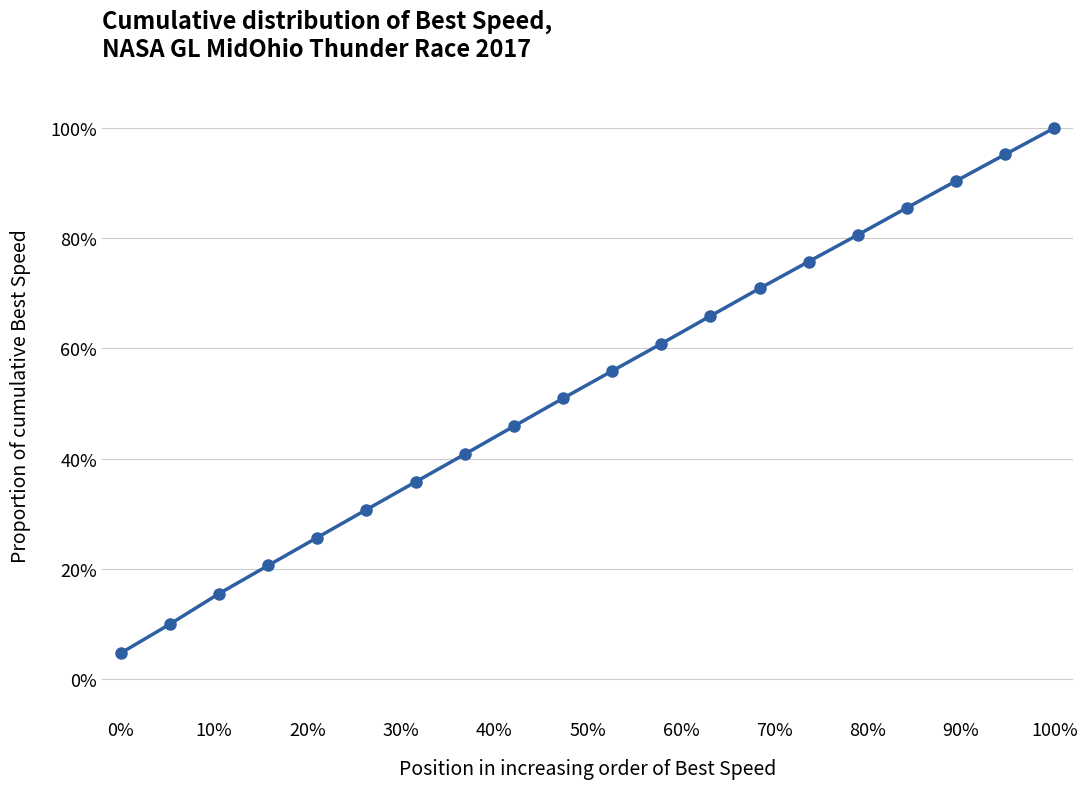

What is the greatest value displayed?

100.0